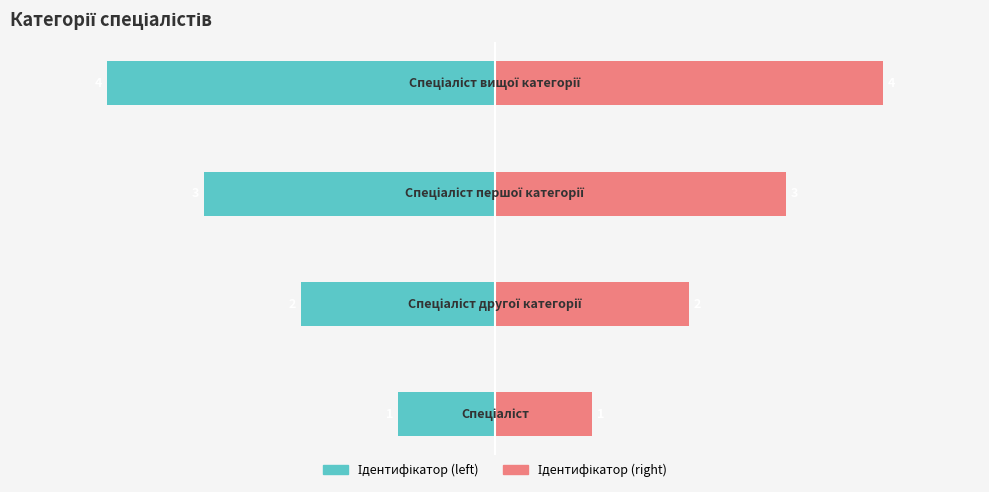

Is the value of Ідентифікатор (right) at 0 greater than the value of Ідентифікатор (left) at −6?

Yes